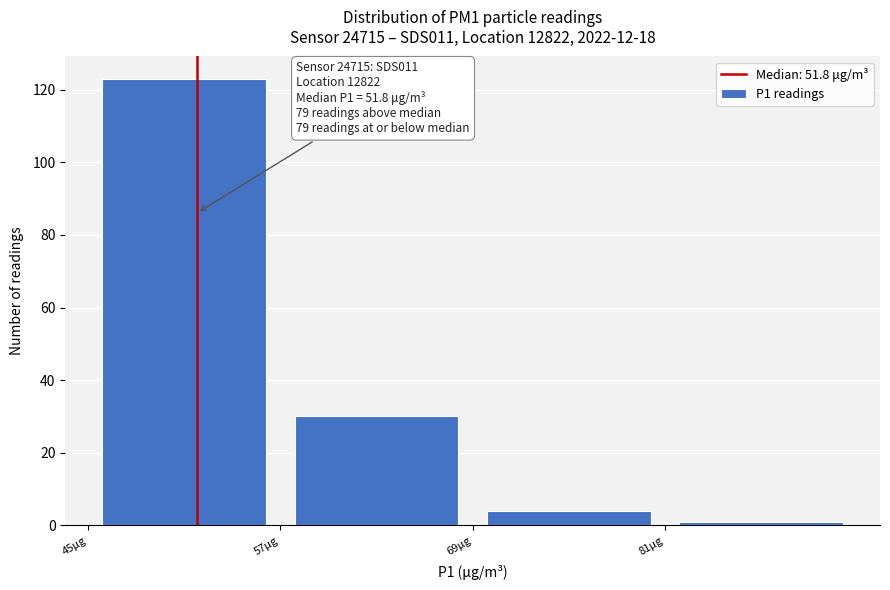

Which range on the x-axis has the tallest bar?

45 to 57